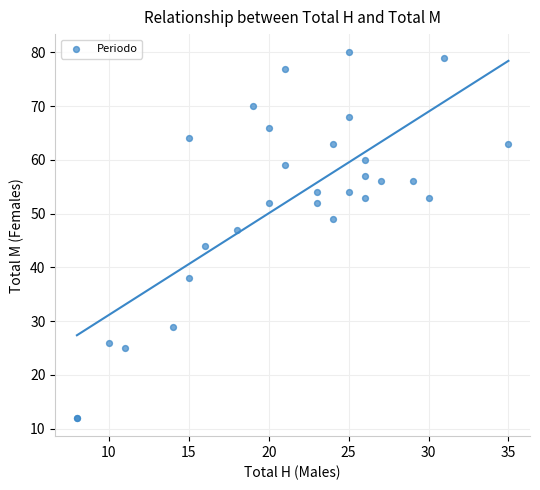

What Y value in the scatter plot is closest to 46?

47